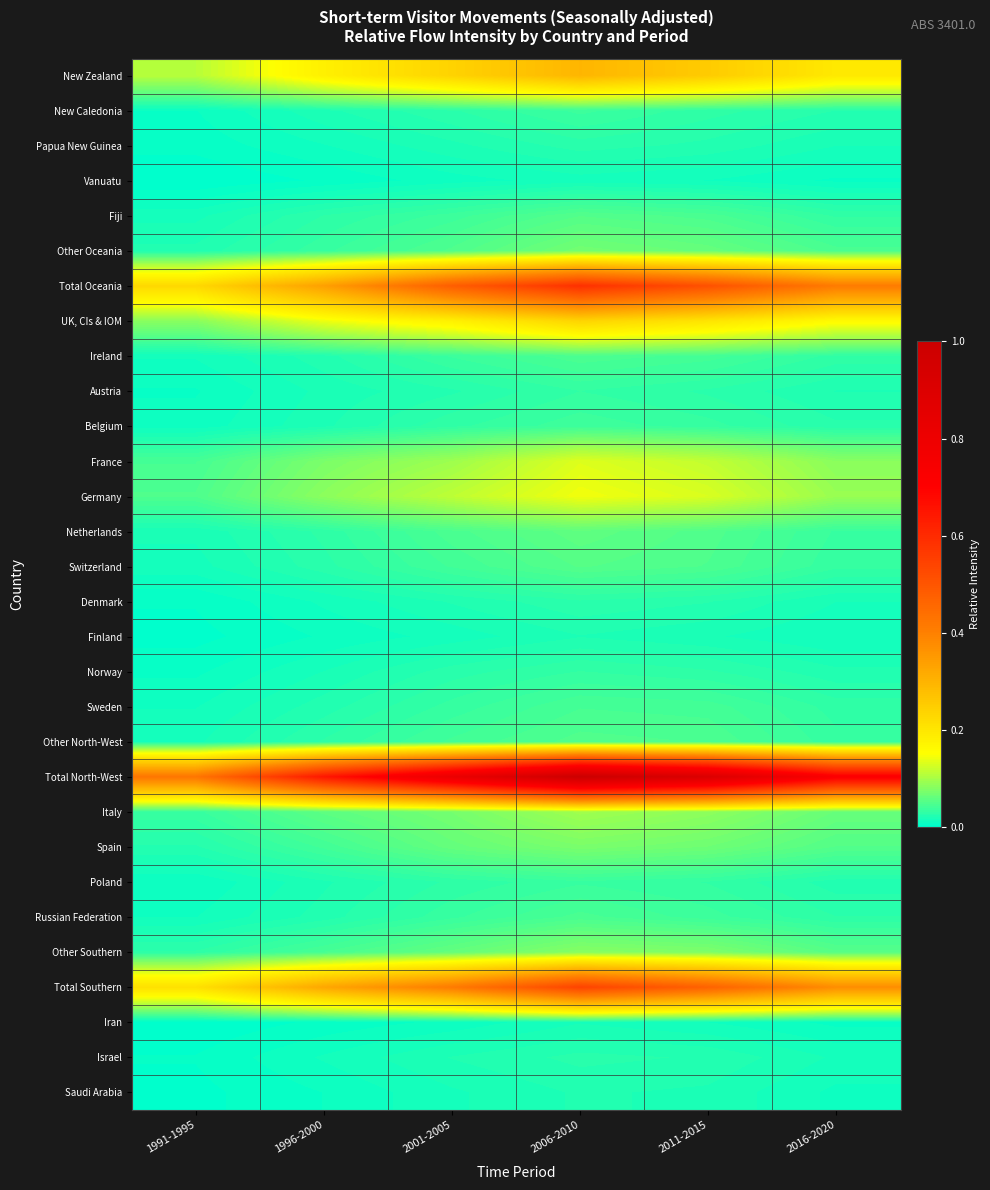

Which label corresponds to the smallest value in the chart?

1991-1995